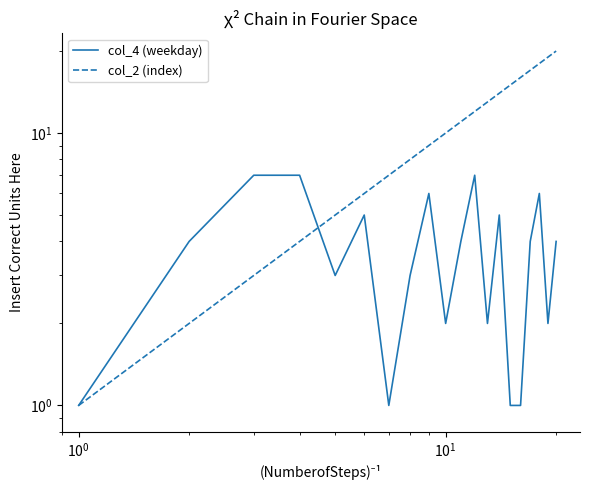

What is the maximum value shown in the chart?

20